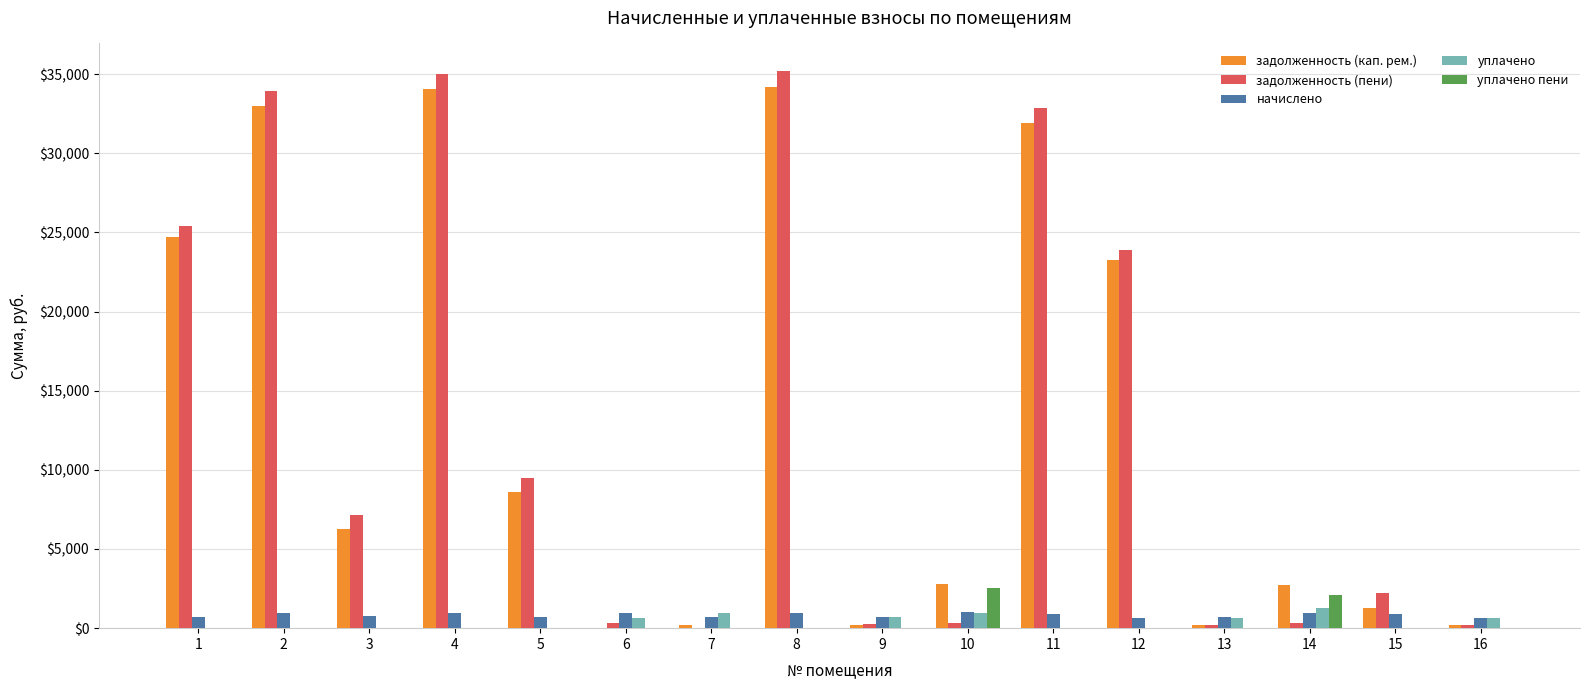

What are all the series names shown in the legend?

задолженность (кап. рем.), задолженность (пени), начислено, уплачено, уплачено пени